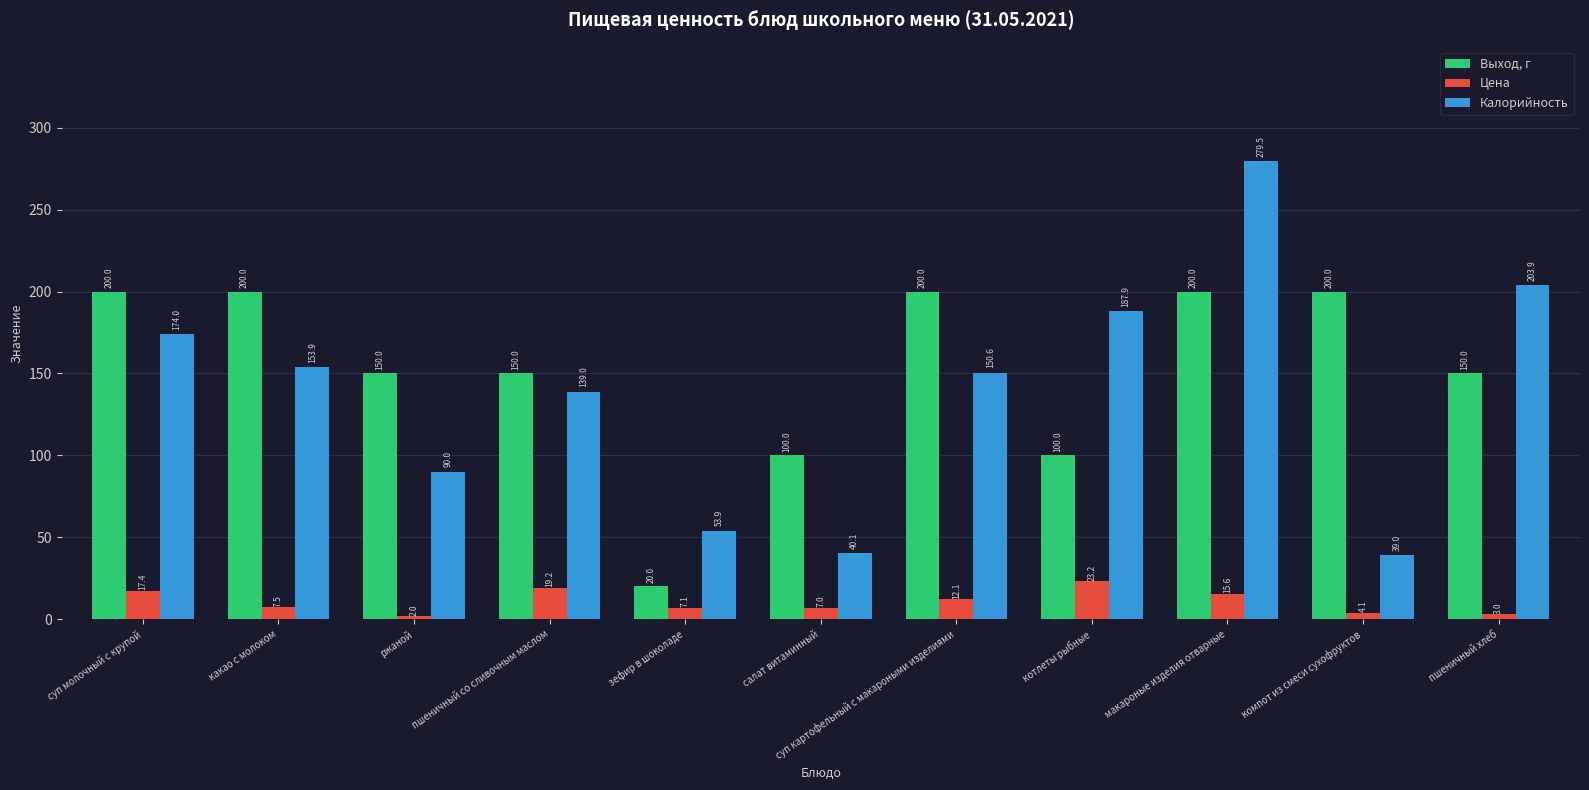

What is the minimum value shown in the chart?

2.0